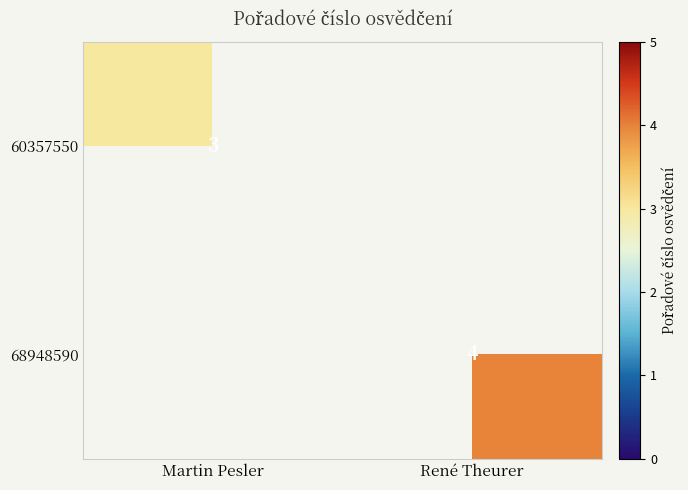

How many categories are shown in the chart?

2